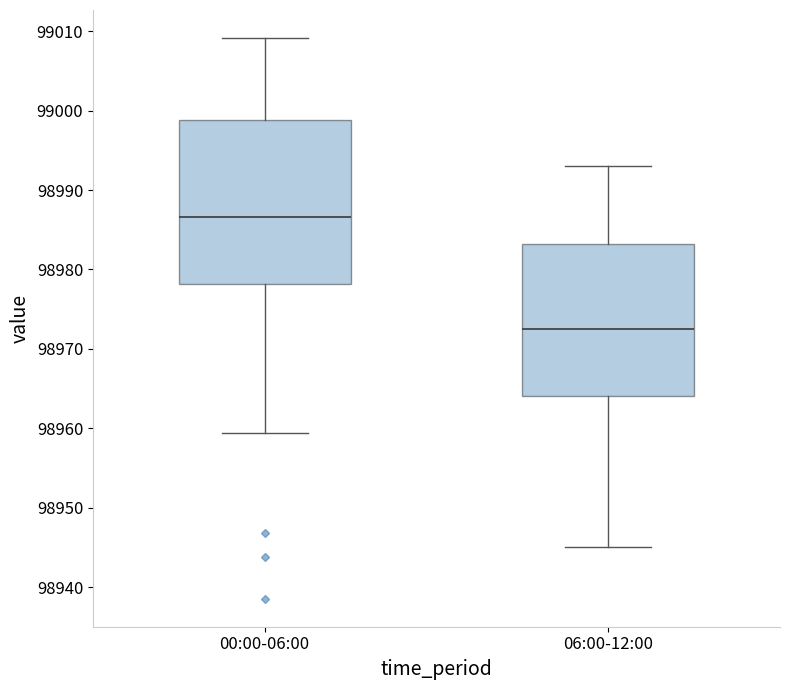

Reading left to right, transcribe this box plot: for each box, give where its median line is, the range the box spans, and where its two whiskers end, as read against the y-axis. The values are not printed on the chart, so give them approximately, as read against the axis.

00:00-06:00: median 98987, box 98978 to 98999, whiskers 98959 to 99009
06:00-12:00: median 98973, box 98964 to 98983, whiskers 98945 to 98993